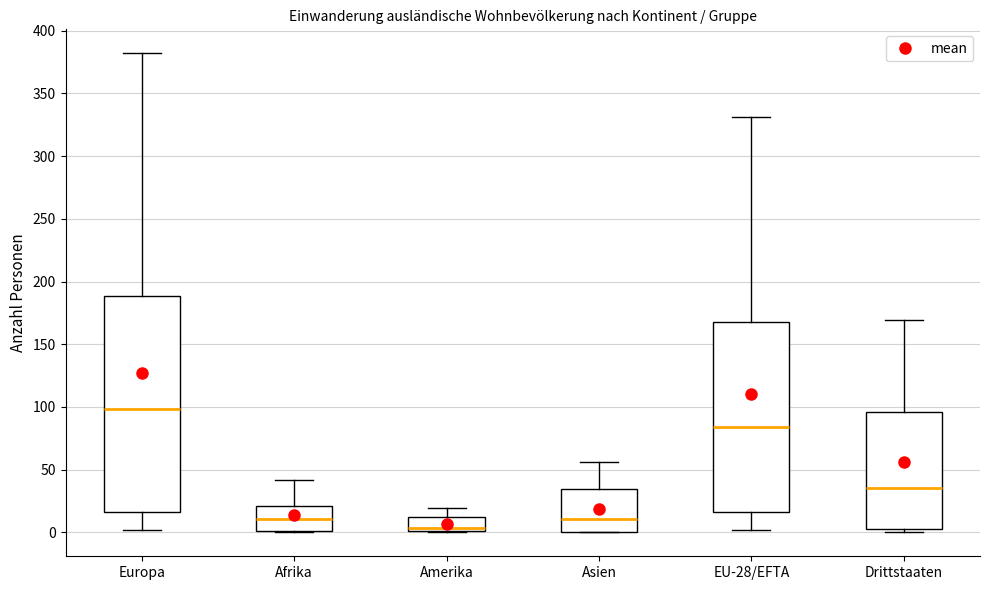

Reading left to right, transcribe this box plot: for each box, give where its median line is, the range the box spans, and where its two whiskers end, as read against the y-axis. The values are not printed on the chart, so give them approximately, as read against the axis.

Europa: median 100, box 15 to 190, whiskers 0 to 380
Afrika: median 10, box 0 to 20, whiskers 0 to 40
Amerika: median 5, box 0 to 10, whiskers 0 to 20
Asien: median 10, box 0 to 35, whiskers 0 to 55
EU-28/EFTA: median 85, box 15 to 170, whiskers 0 to 330
Drittstaaten: median 35, box 5 to 95, whiskers 0 to 170